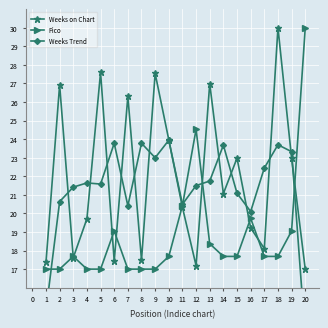

Reading right to left, extract all data points from this chart.

Weeks on Chart: 17.0	23.0	30.0	18.1	19.2	23.0	21.1	27.0	17.2	20.3	24.0	27.5	17.5	26.3	17.4	27.6	19.7	17.6	26.9	17.4
Pico: 30.0	19.1	17.7	17.7	19.7	17.7	17.7	18.4	24.5	20.4	17.7	17.0	17.0	17.0	19.1	17.0	17.0	17.7	17.0	17.0
Weeks Trend: 13.3	23.3	23.7	22.4	20.1	21.1	23.7	21.7	21.5	20.5	23.9	23.0	23.8	20.4	23.8	21.6	21.6	21.4	20.6	14.8